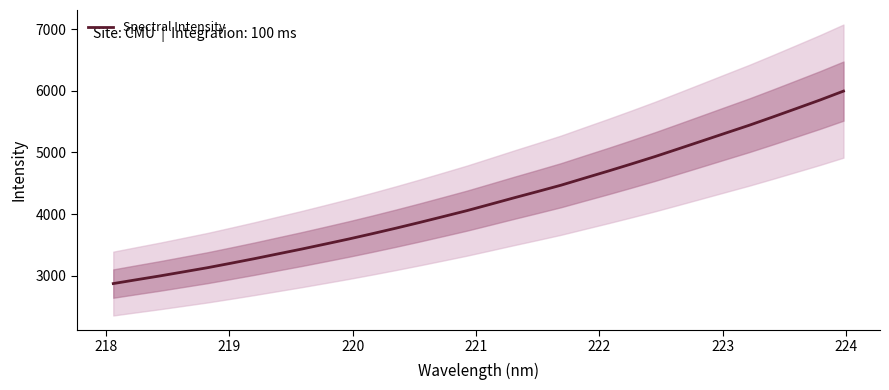

What is the minimum value for Spectral Intensity?

2873.9